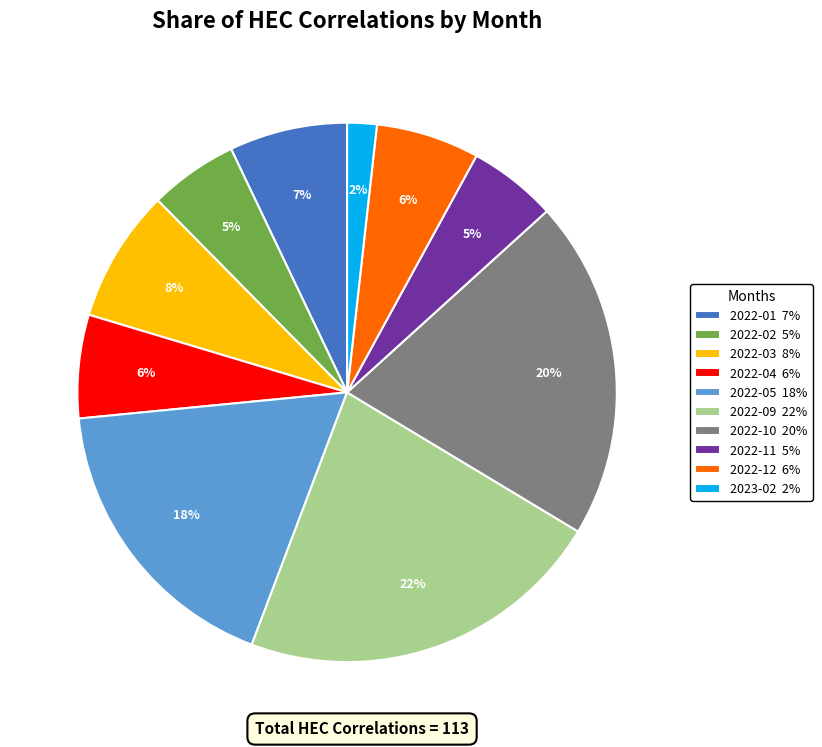

Which category has the smallest portion of the pie?

2023-02